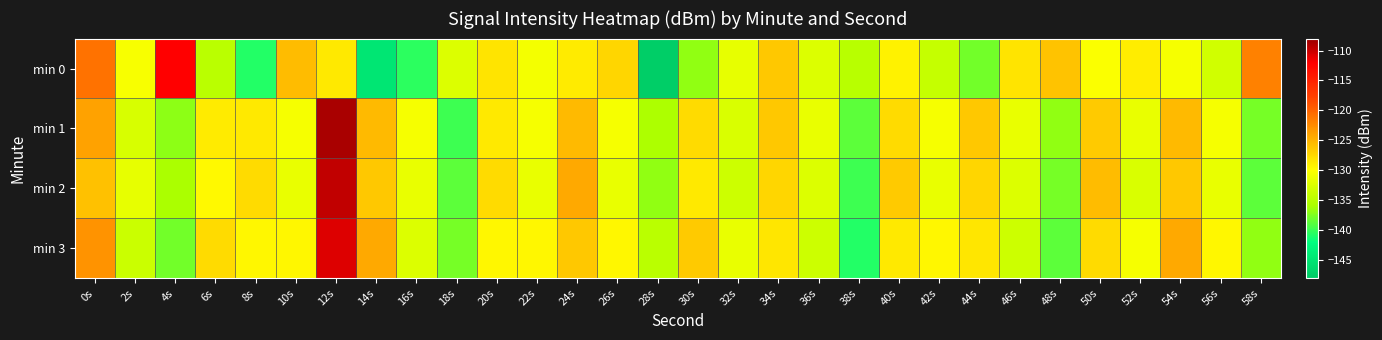

Rank the series by their average value, from highest to lowest.

min 1, min 3, min 2, min 0